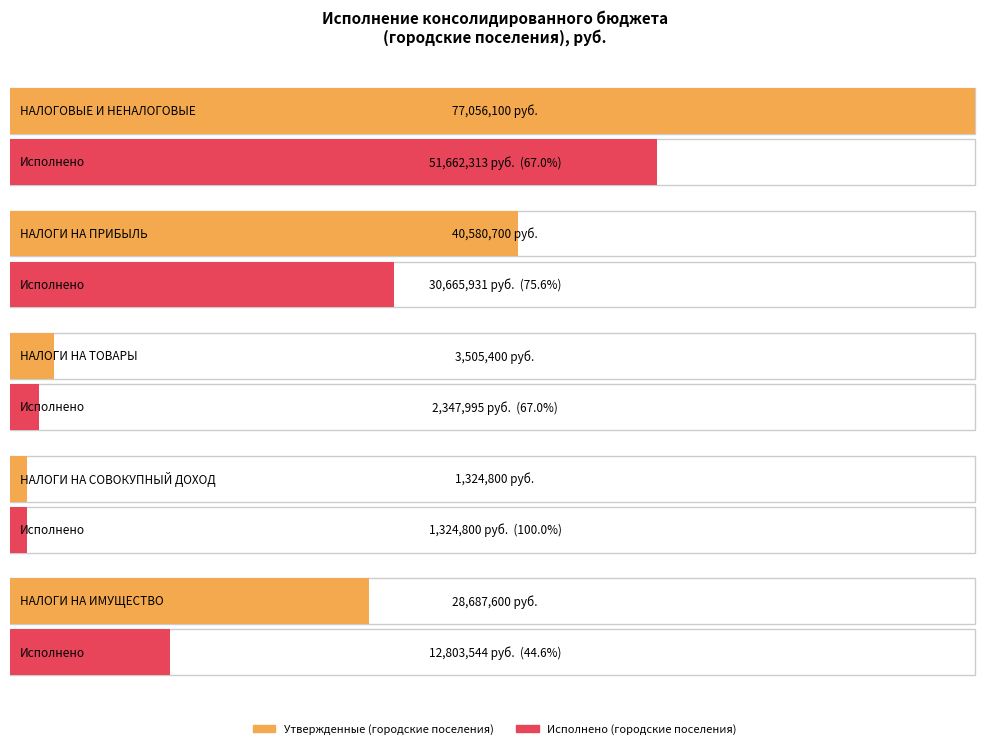

Between НАЛОГИ НА ТОВАРЫ (РАБОТЫ, УСЛУГИ) and НАЛОГИ НА ИМУЩЕСТВО, which series saw the biggest shift?

Утвержденные (городские поселения)